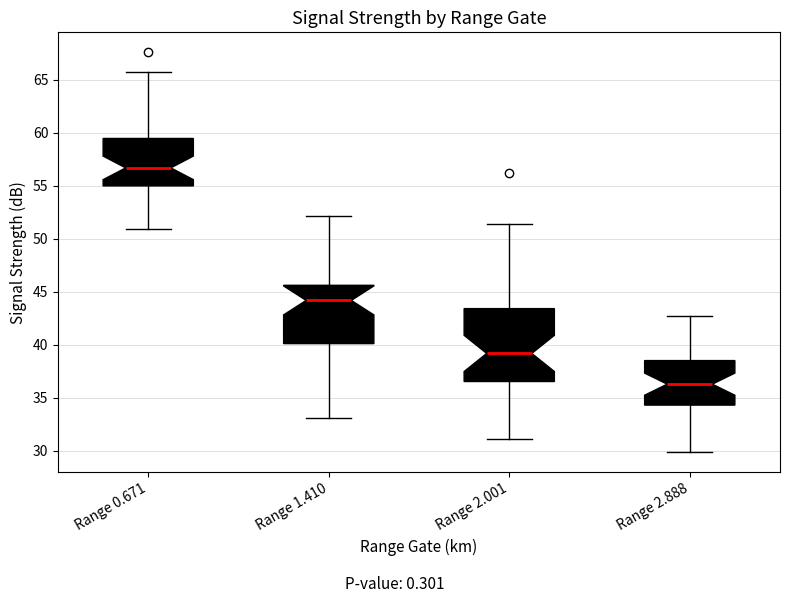

Reading left to right, transcribe this box plot: for each box, give where its median line is, the range the box spans, and where its two whiskers end, as read against the y-axis. The values are not printed on the chart, so give them approximately, as read against the axis.

Range 0.671: median 56.5, box 55.0 to 59.5, whiskers 51.0 to 65.5
Range 1.410: median 44.0, box 40.0 to 45.5, whiskers 33.0 to 52.0
Range 2.001: median 39.0, box 36.5 to 43.5, whiskers 31.0 to 51.5
Range 2.888: median 36.5, box 34.5 to 38.5, whiskers 30.0 to 42.5